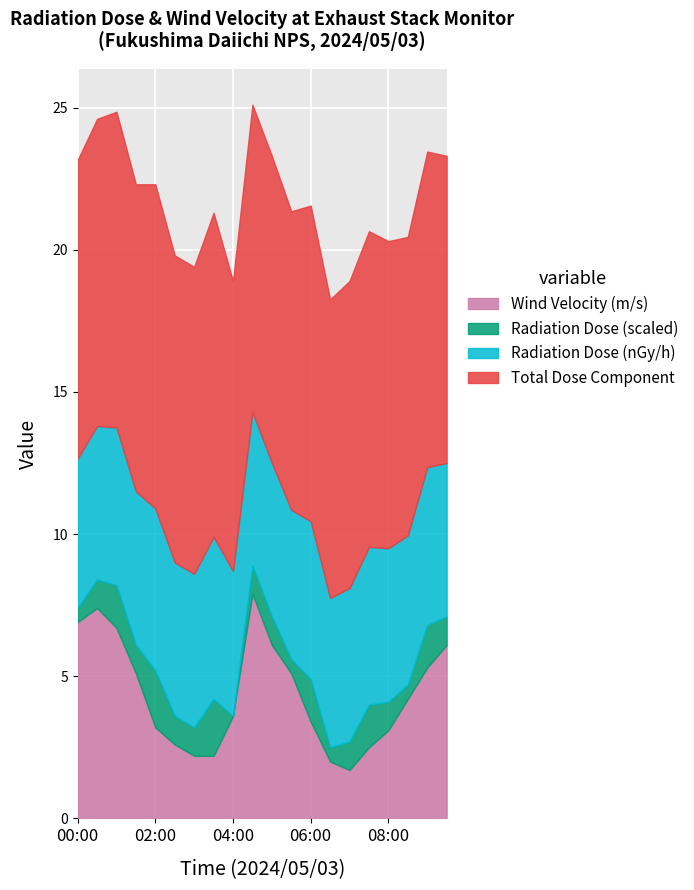

How many lines are shown in the chart?

4